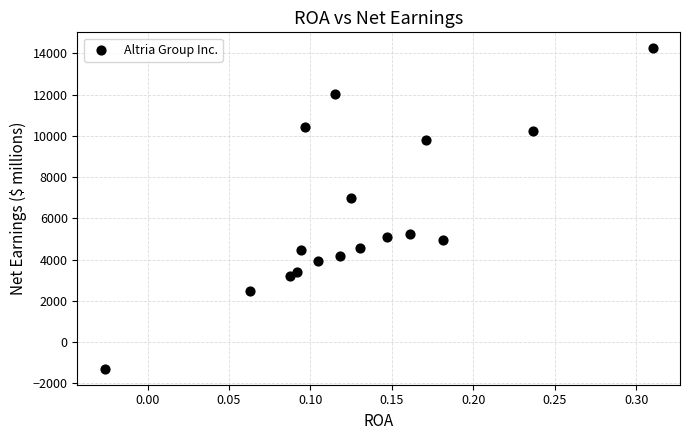

What Y value in the scatter plot is closest to 6473?

6963